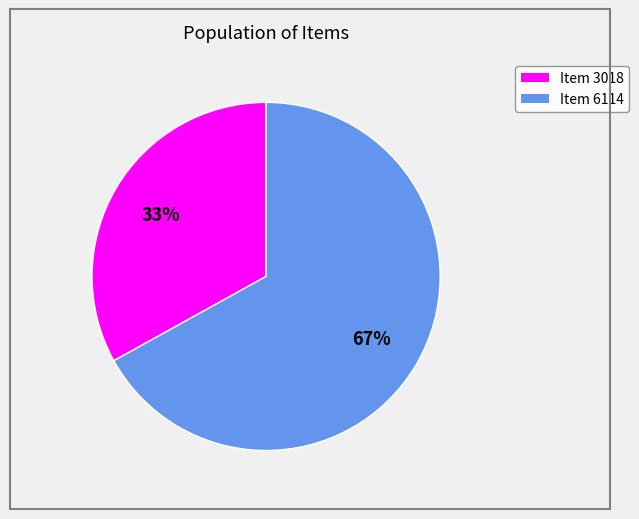

Is there any slice that represents more than half of the pie?

Yes